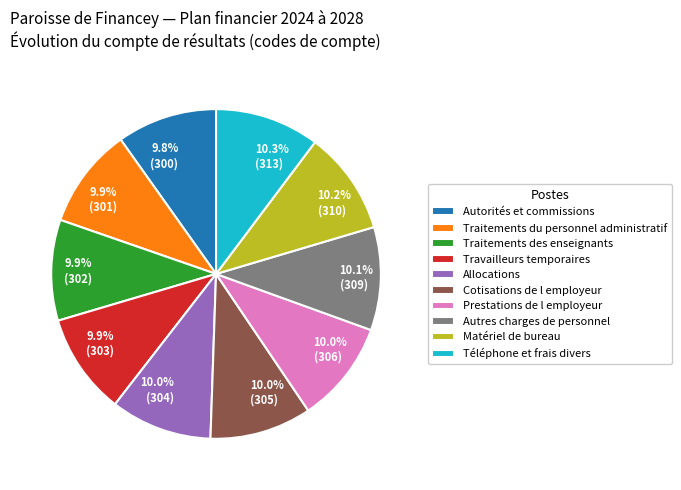

Count the number of slices in the pie.

10